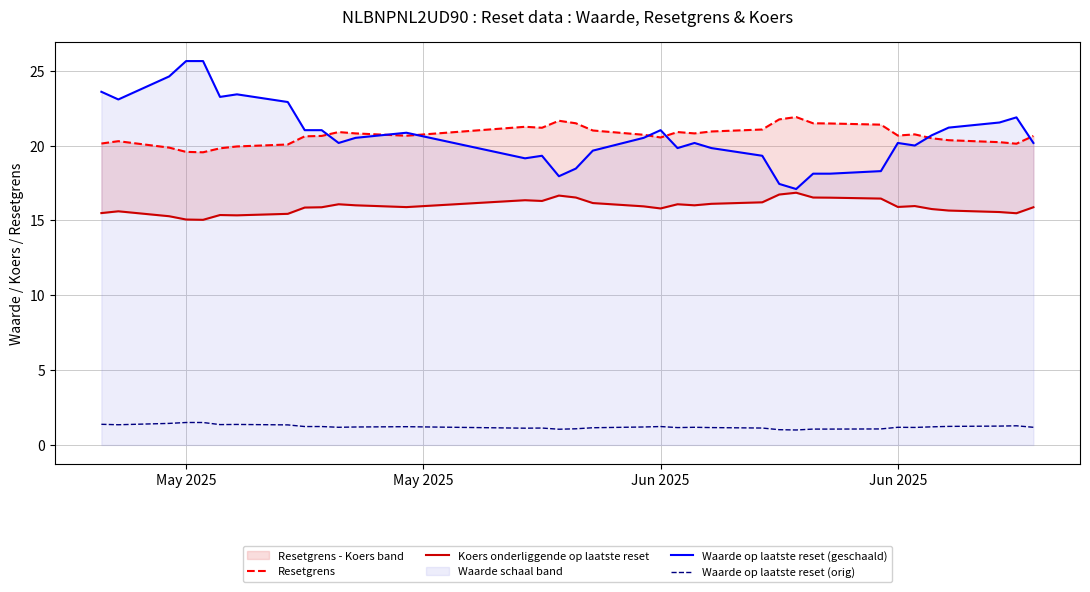

Reading left to right, transcribe all the data shown in this chart.

Resetgrens: 20.1	20.3	19.9	19.6	19.6	19.8	19.9	20.1	20.6	20.6	20.9	20.8	20.7	21.3	21.2	21.7	21.5	21.0	20.7	20.5	20.9	20.8	20.9	21.1	21.7	21.9	21.5	21.5	21.4	20.7	20.7	20.5	20.4	20.2	20.1	20.6
Koers onderliggende op laatste reset: 15.5	15.6	15.3	15.1	15.0	15.4	15.3	15.4	15.9	15.9	16.1	16.0	15.9	16.4	16.3	16.7	16.5	16.2	15.9	15.8	16.1	16.0	16.1	16.2	16.7	16.9	16.5	16.5	16.5	15.9	16.0	15.8	15.7	15.6	15.5	15.9
Waarde op laatste reset (geschaald): 23.6	23.1	24.6	25.6	25.6	23.3	23.4	22.9	21.0	21.0	20.2	20.5	20.9	19.1	19.3	18.0	18.5	19.7	20.5	21.0	19.8	20.2	19.8	19.3	17.4	17.1	18.1	18.1	18.3	20.2	20.0	20.7	21.2	21.5	21.9	20.2
Waarde op laatste reset (orig): 1.4	1.4	1.4	1.5	1.5	1.4	1.4	1.3	1.2	1.2	1.2	1.2	1.2	1.1	1.1	1.1	1.1	1.1	1.2	1.2	1.2	1.2	1.2	1.1	1.0	1.0	1.1	1.1	1.1	1.2	1.2	1.2	1.2	1.3	1.3	1.2